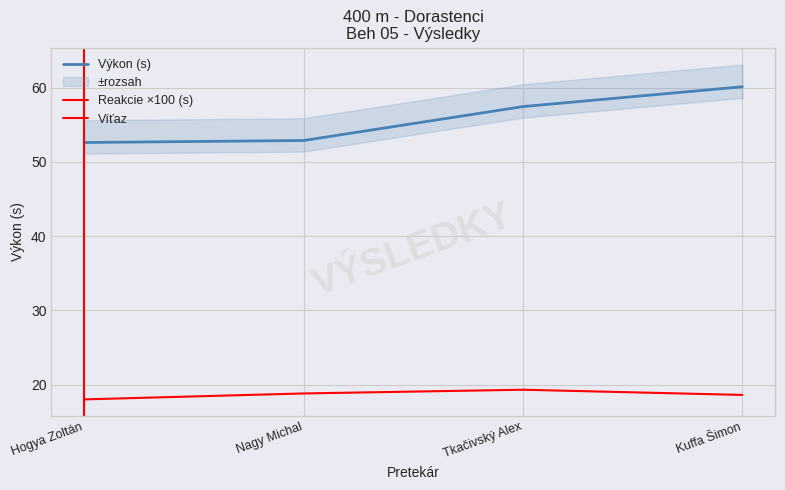

Which category has the highest value in the Reakcie series?

Tkačivský Alex